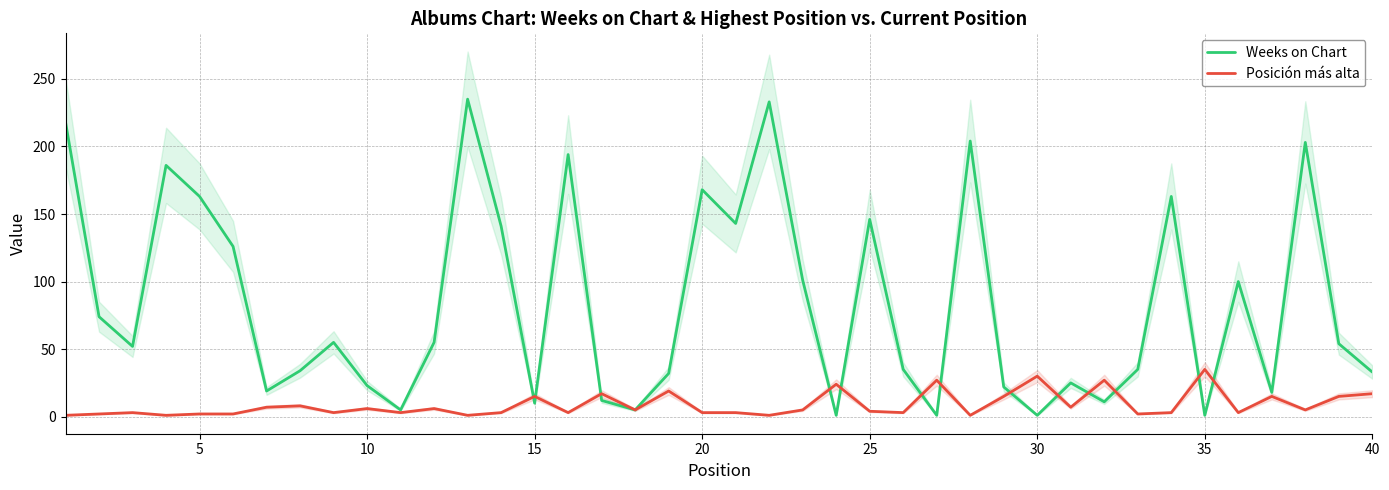

What is the maximum value for Weeks on Chart?

235